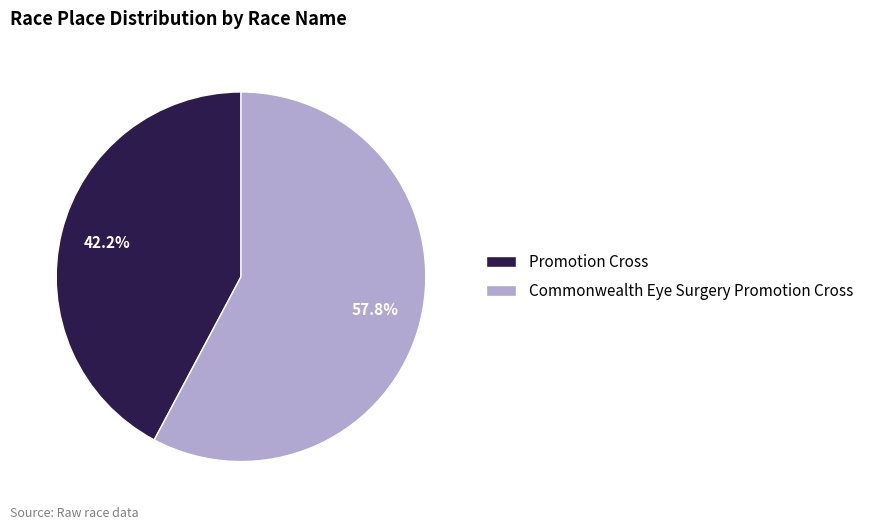

Which slice is the smallest?

Promotion Cross